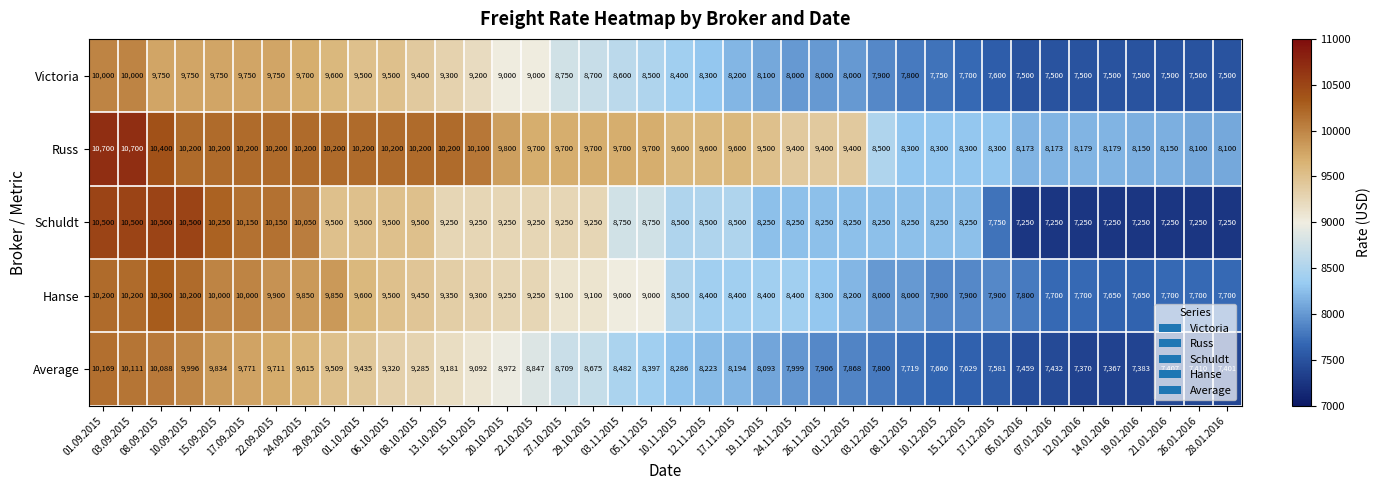

What is the difference between the second highest and second lowest values in the Victoria series?

2500